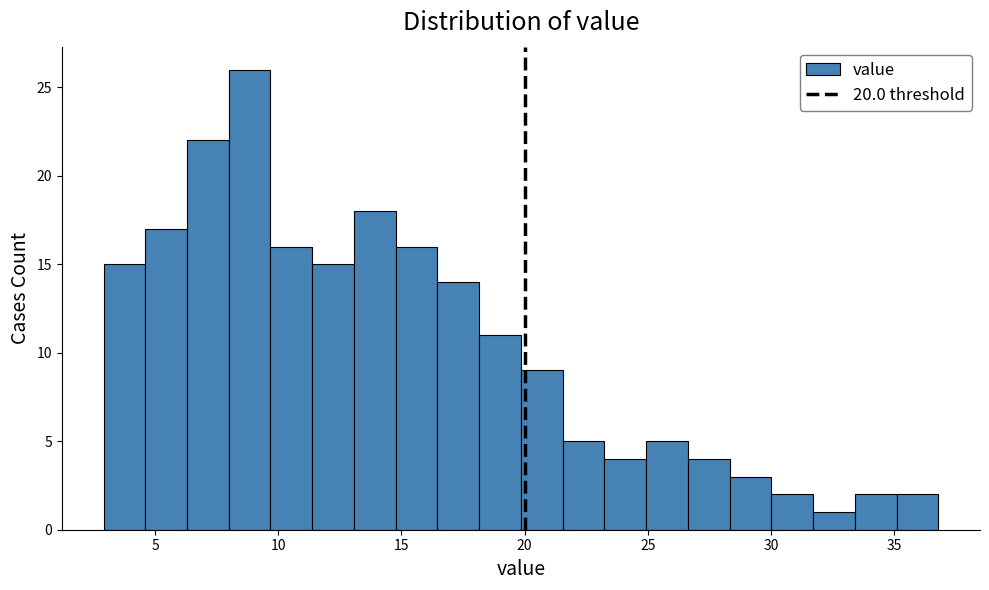

Read against the x-axis, roughly where is the centre of the tallest bar?

9.0